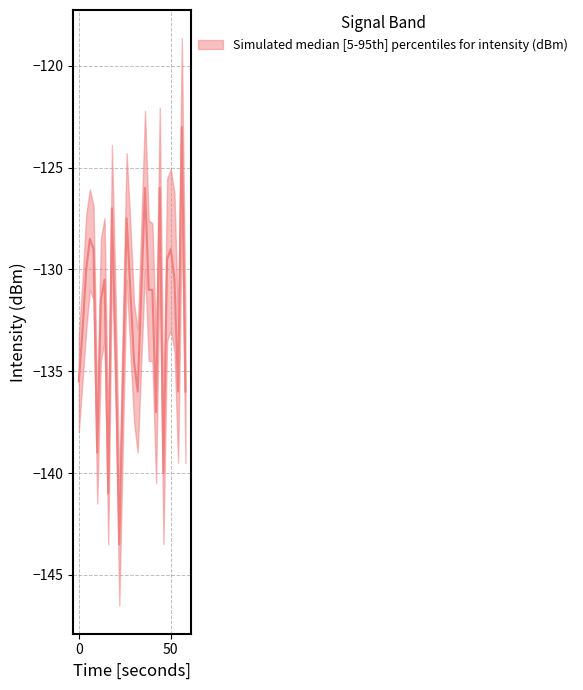

At which category is the sum across all series the highest?

56